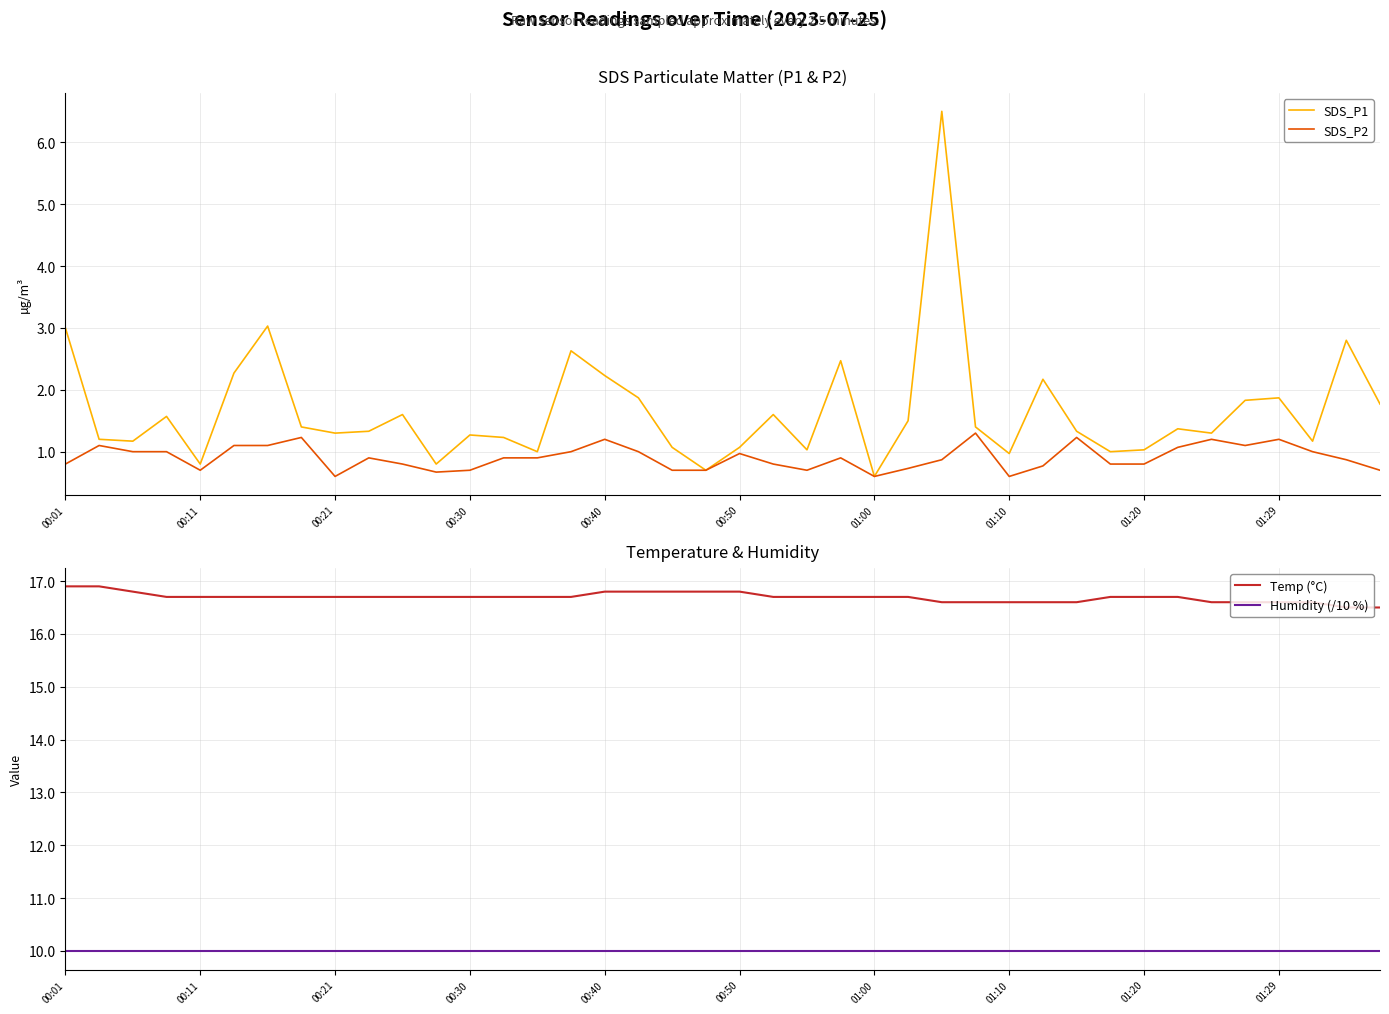

What is the lowest value of the Temp (°C) series?

16.5